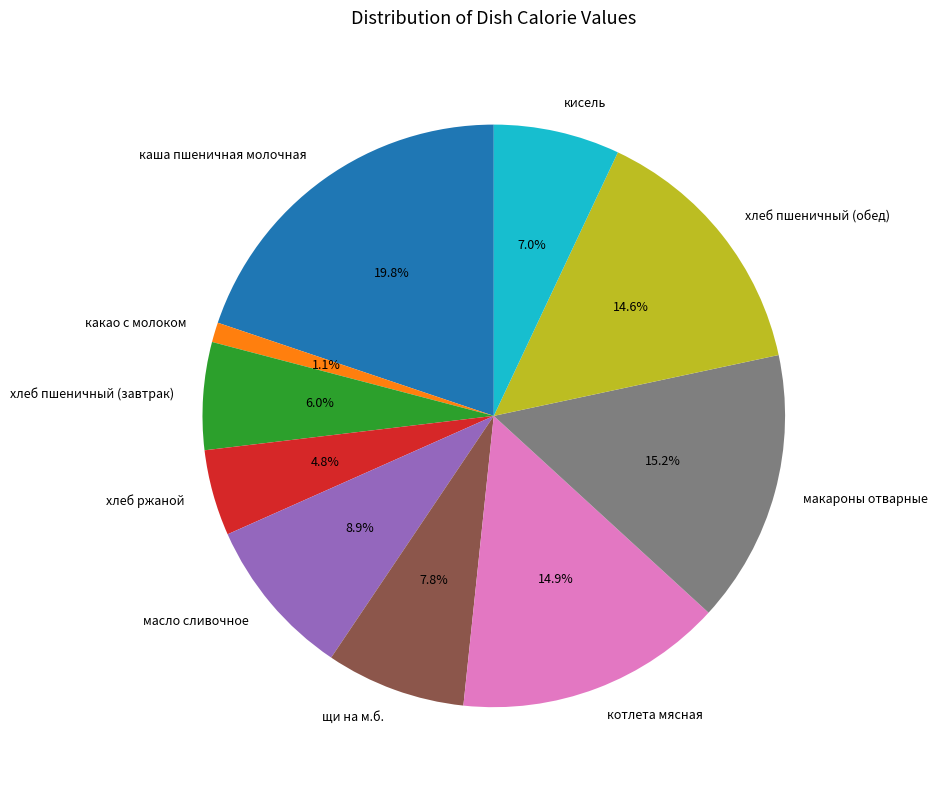

Which has a higher value, масло сливочное or котлета мясная?

котлета мясная